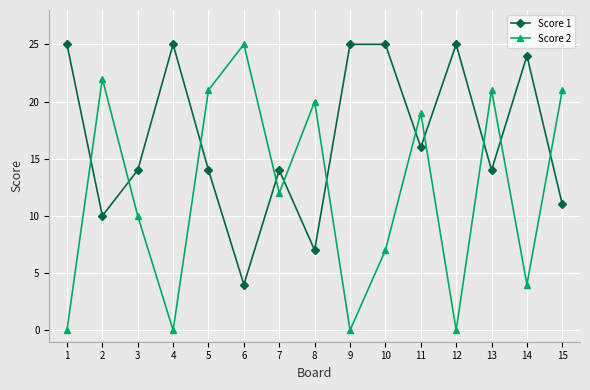

Where is the first local minimum for Score 1?

2